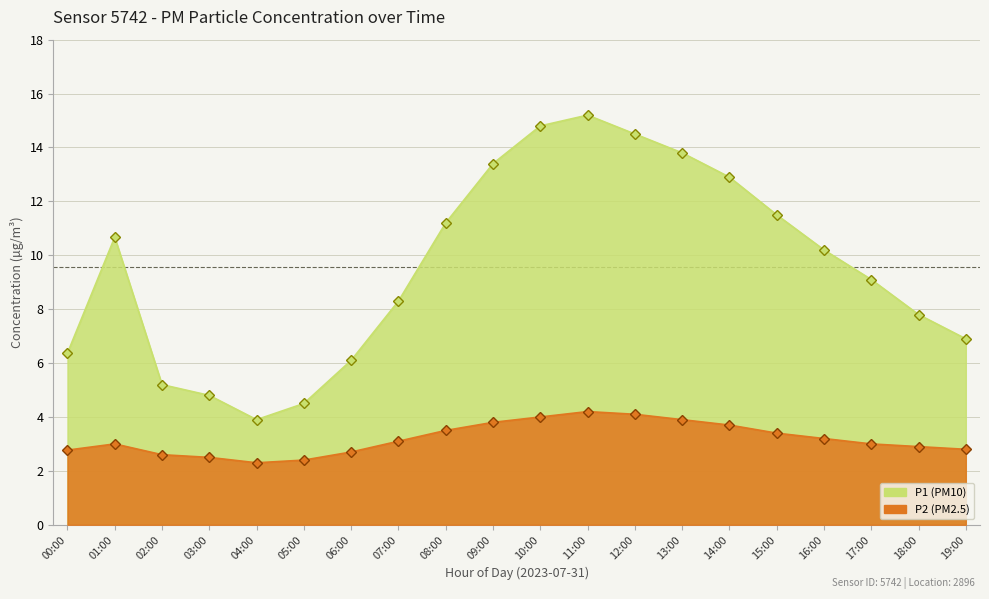

True or false: P2 and P1 intersect in this chart.

False